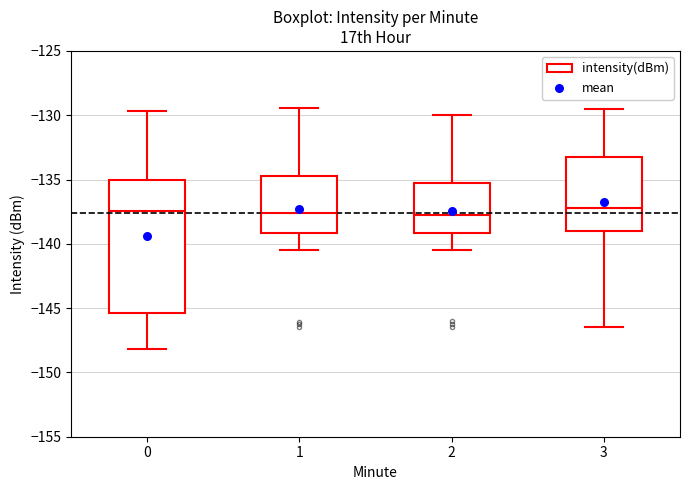

Which box is the tallest, from its lower edge to its upper edge?

0